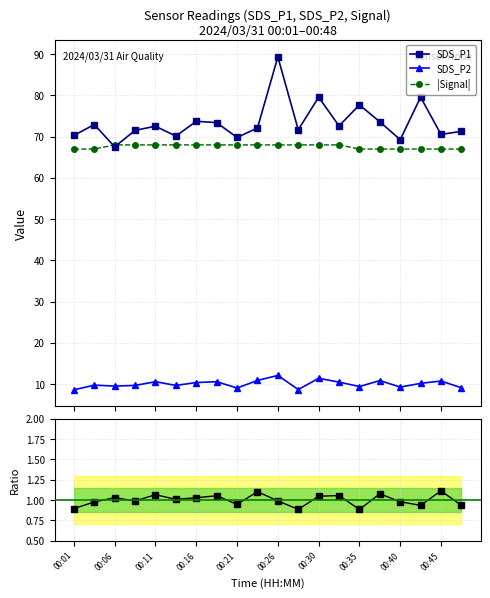

In SDS_P1, how many points are higher than both neighbors (excluding endpoints)?

7